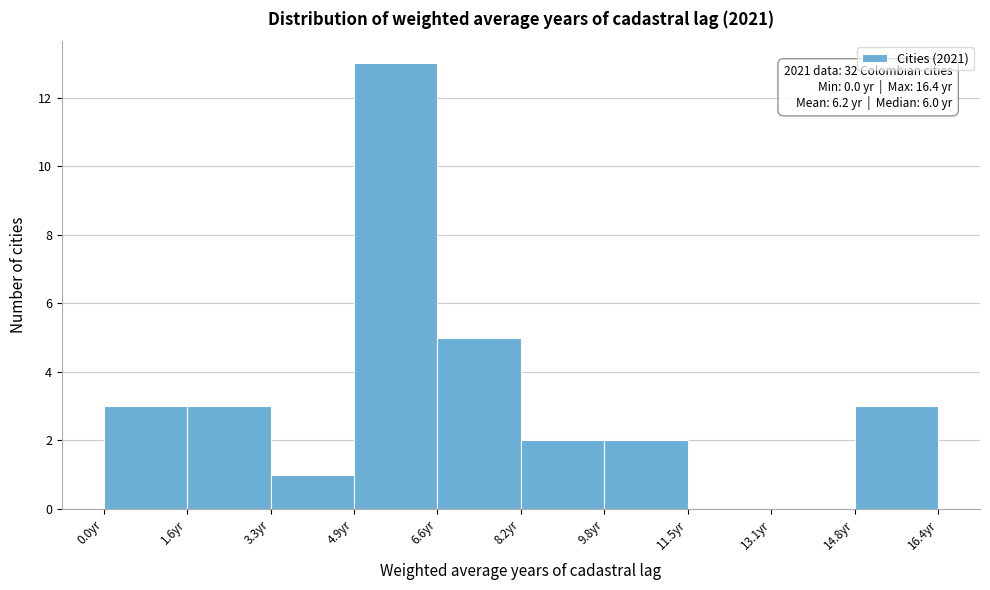

Over which range of the x-axis is the bar tallest?

5.0 to 6.6